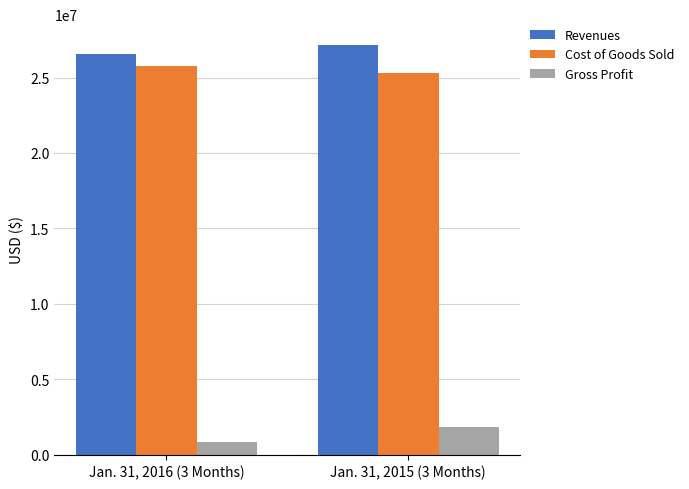

What is the difference between the Revenues values at Jan. 31, 2016 (3 Months) and Jan. 31, 2015 (3 Months)?

588884